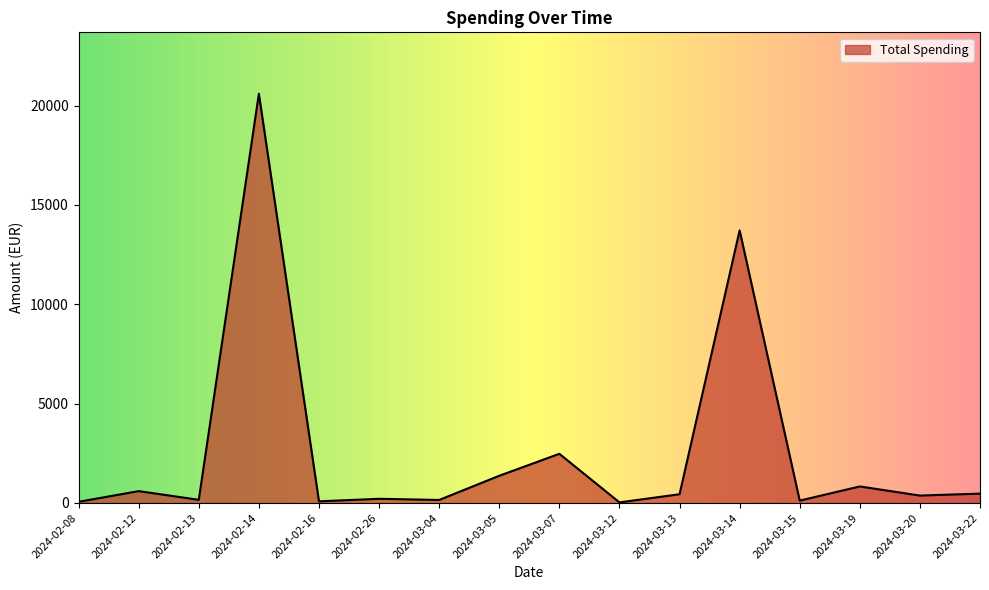

Is it true that the value at 2024-02-14 is 30098.9?

False